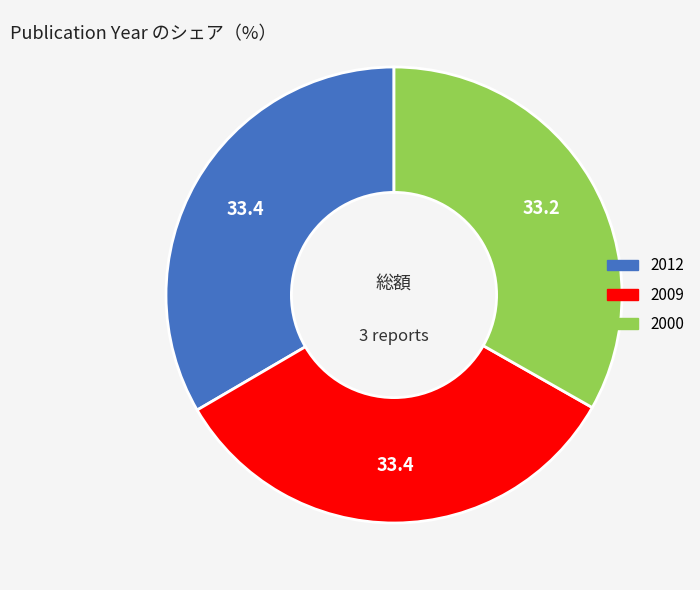

Is there any slice that represents more than half of the pie?

No